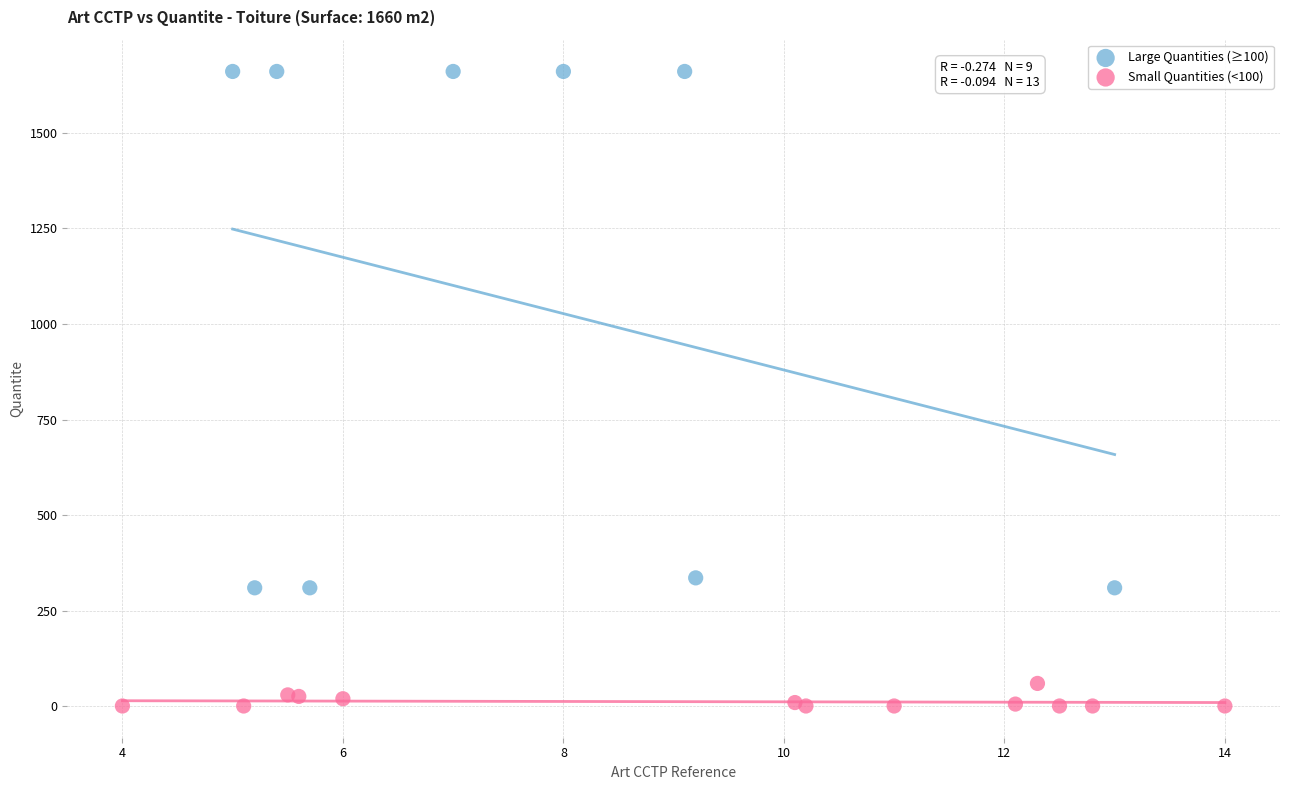

What are all the series names shown in the legend?

Large Quantities (≥100), Small Quantities (<100)